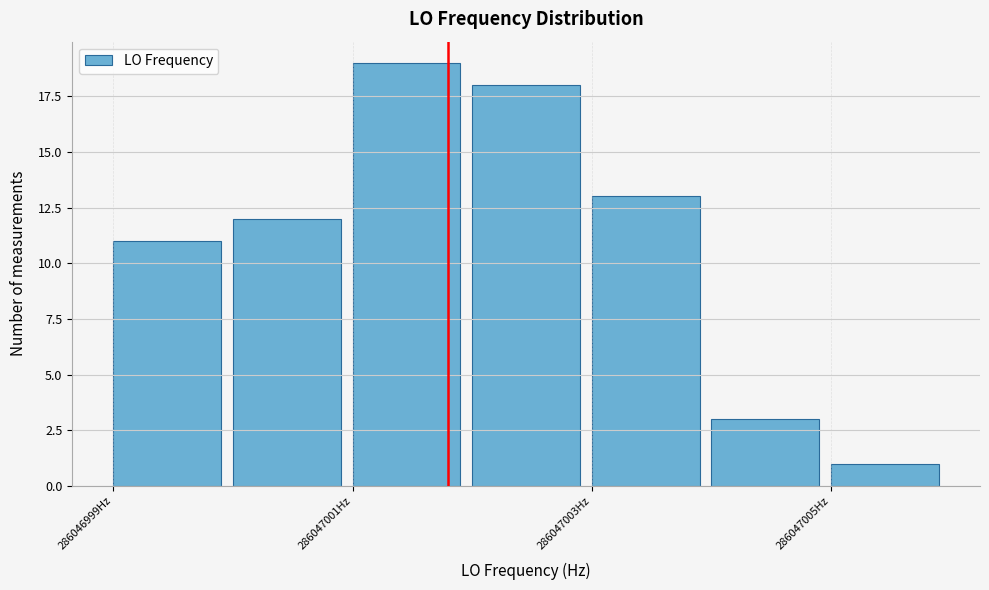

Reading left to right, list every bar in this chart as the range it spans on the x-axis followed by its height. The values are not printed on the chart, so give them approximately, as read against the axis.

286046999.2 to 286047000.2: 11
286047000.2 to 286047001.2: 12
286047001.2 to 286047002.2: 19
286047002.2 to 286047003.2: 18
286047003.2 to 286047004.2: 13
286047004.2 to 286047005.2: 3
286047005.2 to 286047006.2: 1